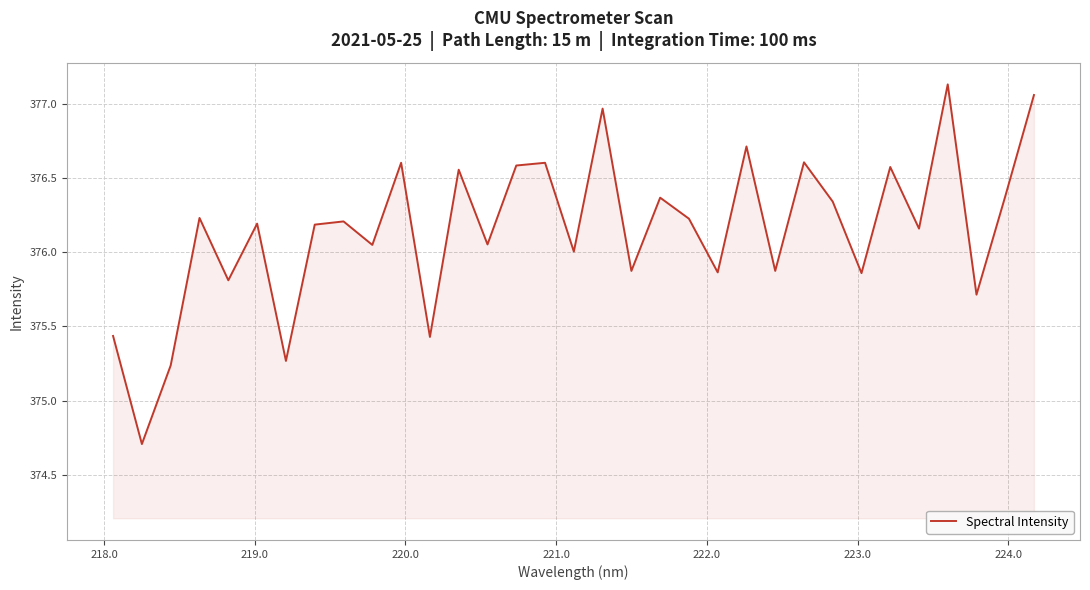

What is the minimum value shown in the chart?

374.7